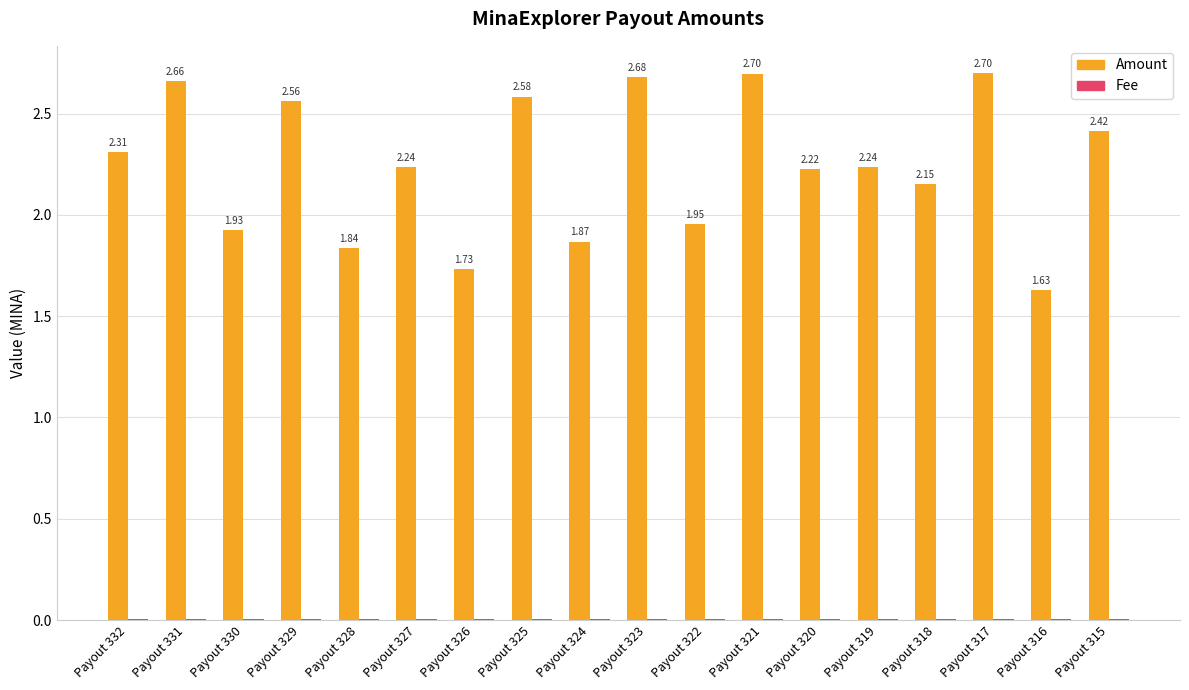

Between Payout 323 and Payout 317, which series saw the biggest shift?

Amount